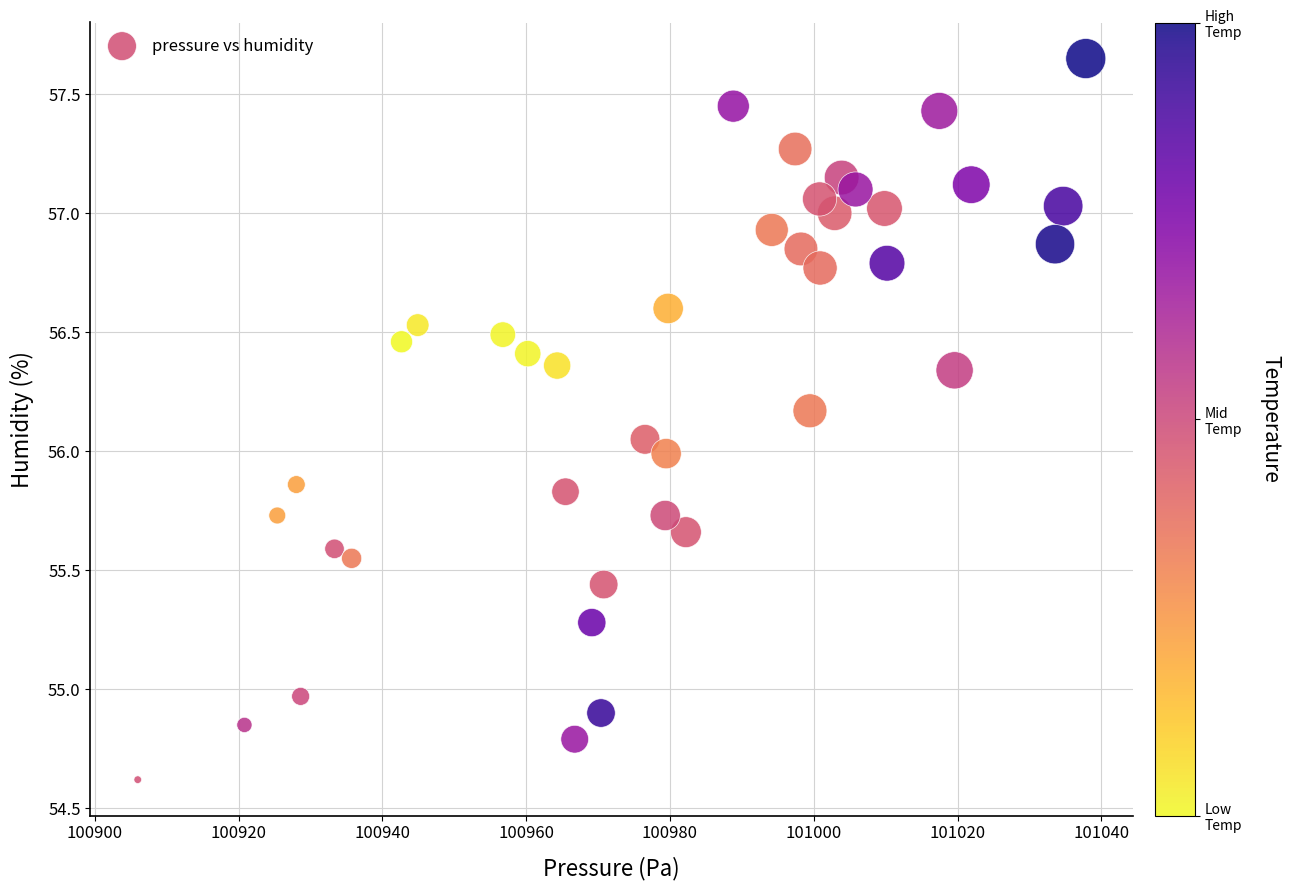

What is the range of Y values (max minus min)?

3.0